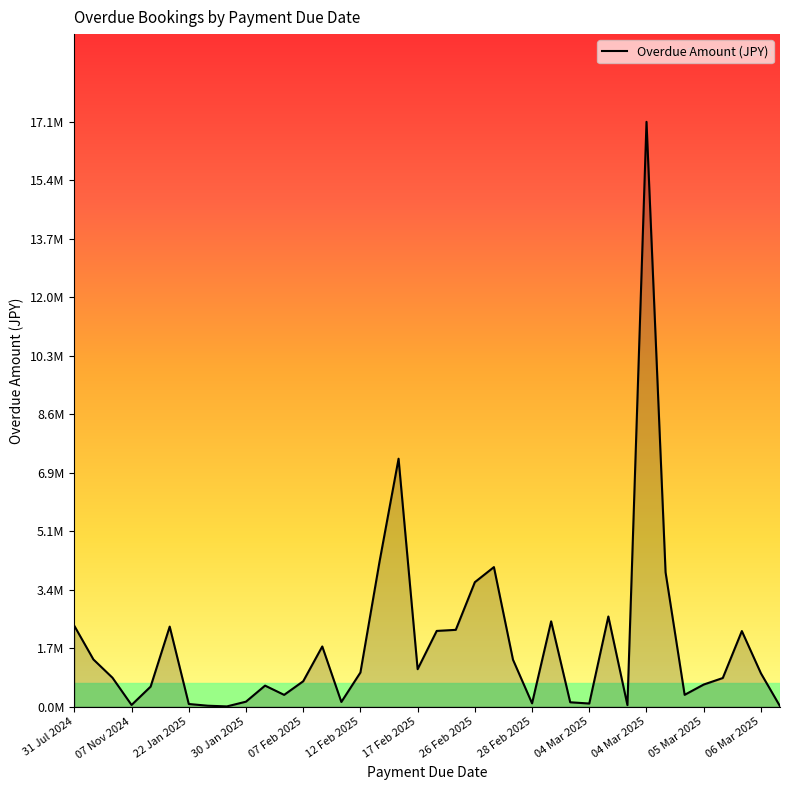

Does the chart display data point markers on the line(s)?

No